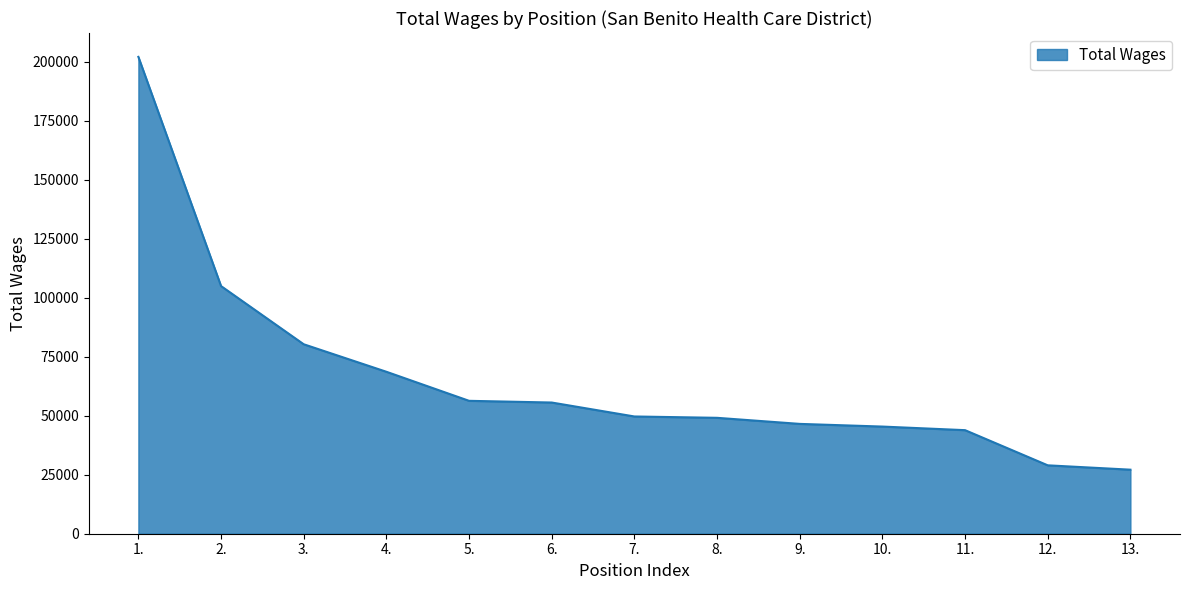

How many distinct data groups are displayed?

1